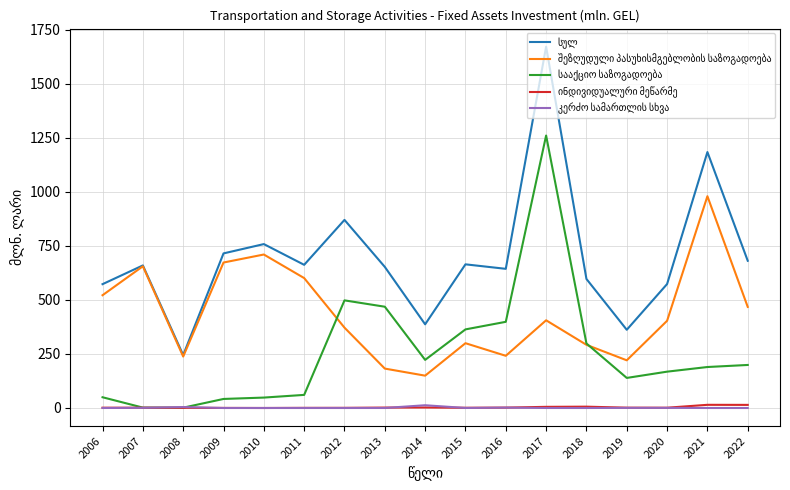

At which category is the sum across all series the highest?

2017